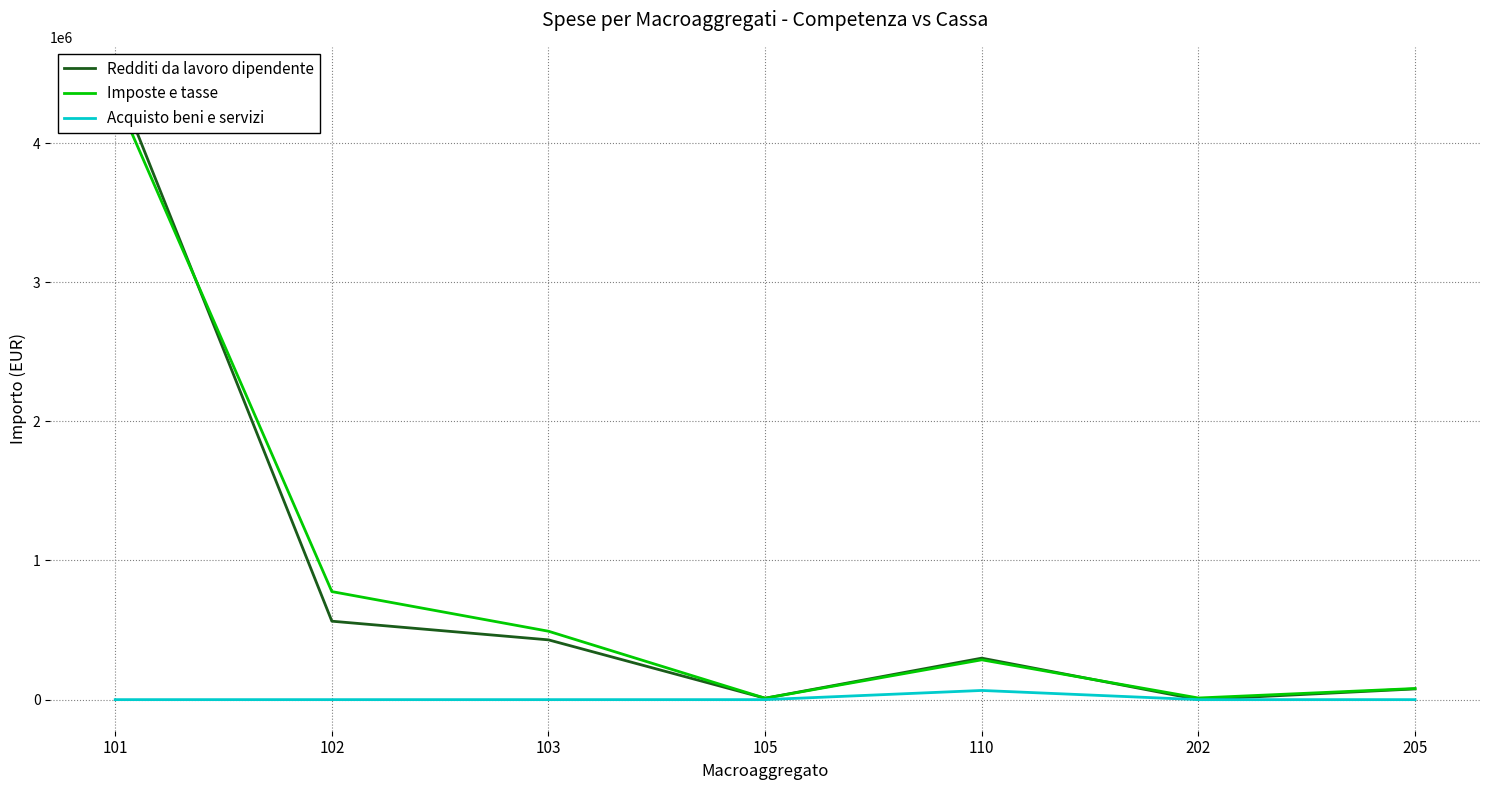

What are all the series names shown in the legend?

Redditi da lavoro dipendente, Imposte e tasse, Acquisto beni e servizi